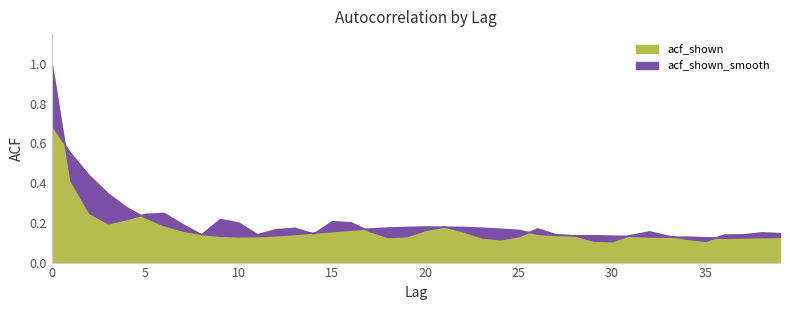

What is the value of the acf_shown point at the 29th from the left?

0.1